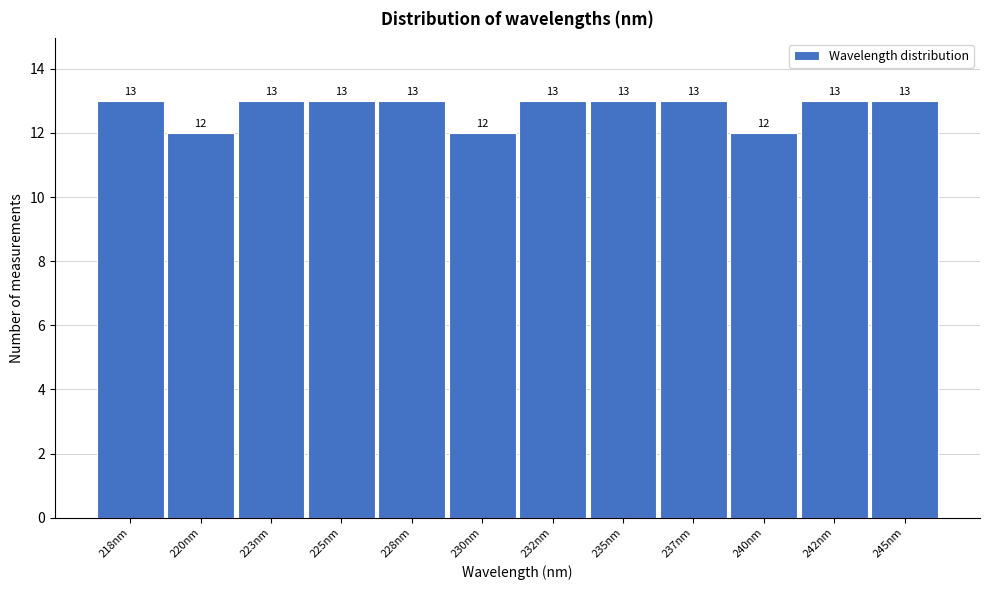

Reading left to right, list all the values displayed in this chart.

13	12	13	13	13	12	13	13	13	12	13	13